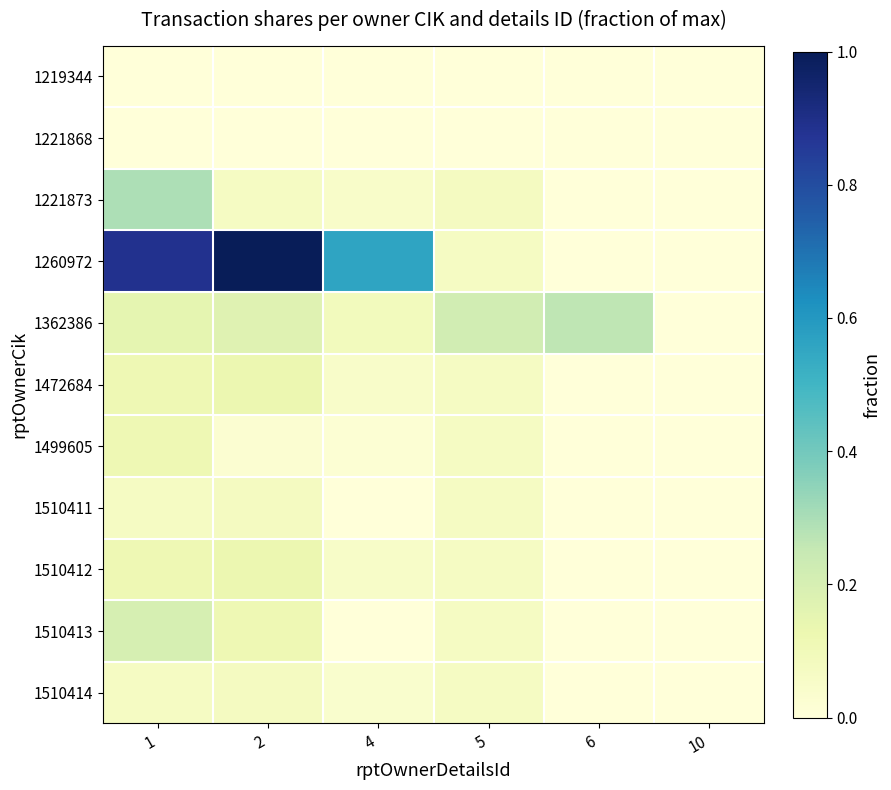

Reading right to left, what are all the values shown in this chart?

1219344: 10=0.0	6=0.0	5=0.0	4=0.0	2=0.0	1=0.0
1221868: 10=0.0	6=0.0	5=0.0	4=0.0	2=0.0	1=0.0
1221873: 10=0.0	6=0.0	5=0.1	4=0.0	2=0.1	1=0.3
1260972: 10=0.0	6=0.0	5=0.1	4=0.6	2=1.0	1=0.9
1362386: 10=0.0	6=0.3	5=0.2	4=0.1	2=0.2	1=0.1
1472684: 10=0.0	6=0.0	5=0.1	4=0.0	2=0.1	1=0.1
1499605: 10=0.0	6=0.0	5=0.1	4=0.0	2=0.0	1=0.1
1510411: 10=0.0	6=0.0	5=0.1	4=0.0	2=0.1	1=0.1
1510412: 10=0.0	6=0.0	5=0.1	4=0.1	2=0.1	1=0.1
1510413: 10=0.0	6=0.0	5=0.1	4=0.0	2=0.1	1=0.2
1510414: 10=0.0	6=0.0	5=0.1	4=0.0	2=0.1	1=0.1